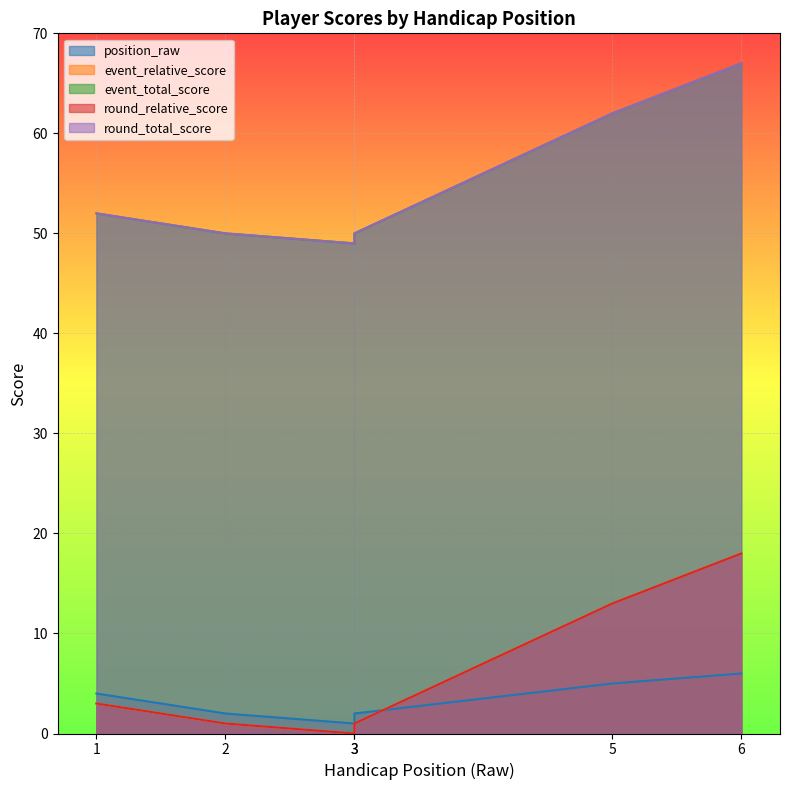

Reading left to right, transcribe all the data shown in this chart.

position_raw: 4	2	1	2	5	6
event_relative_score: 3	1	0	1	13	18
event_total_score: 52	50	49	50	62	67
round_relative_score: 3	1	0	1	13	18
round_total_score: 52	50	49	50	62	67